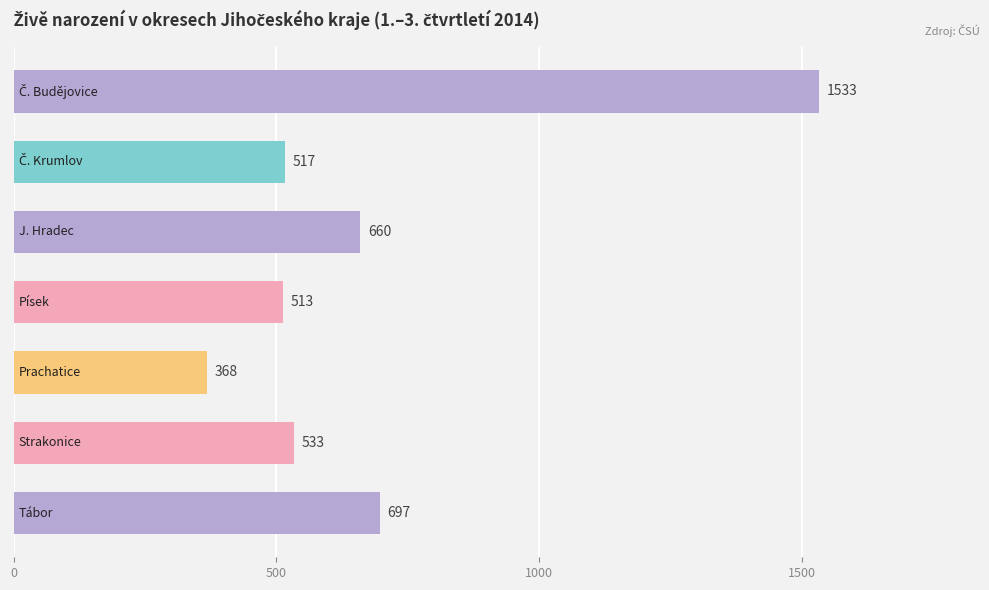

What is the difference between the maximum and second lowest values?

1020